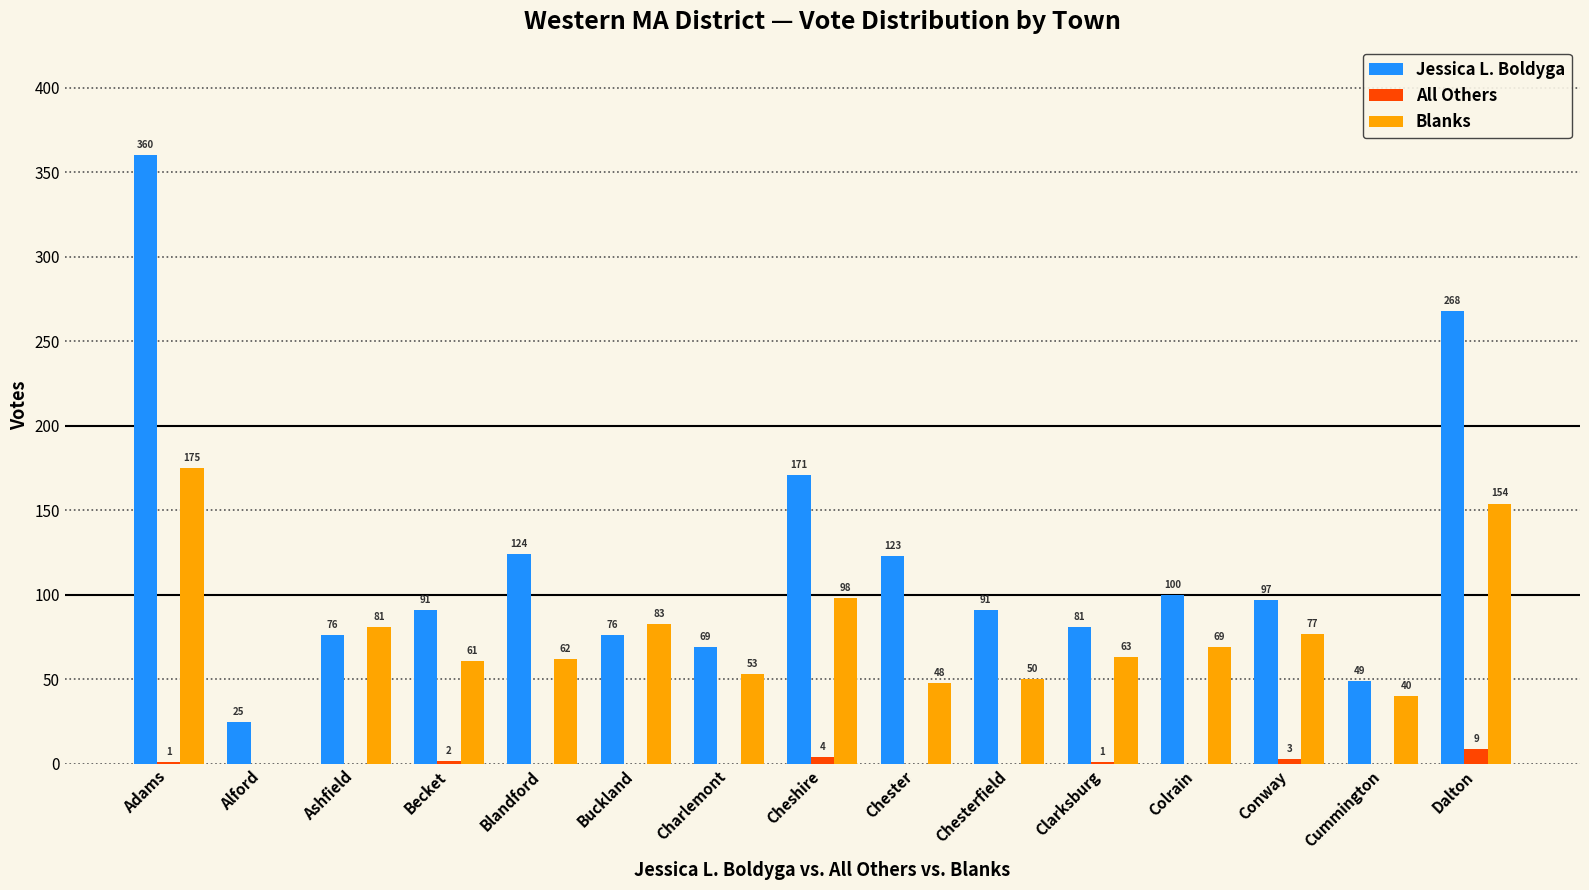

The value of Jessica L. Boldyga at Chester is 123. True or false?

True